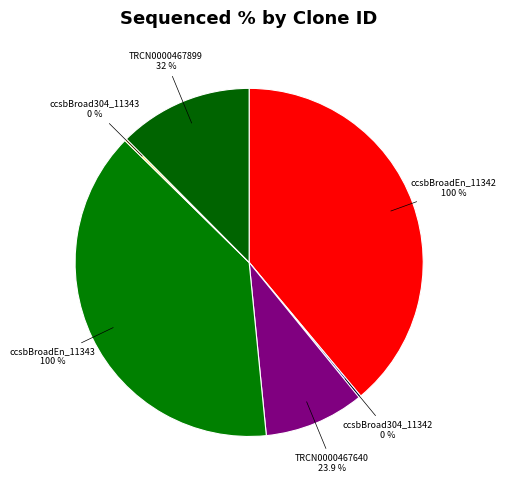

Is it true that TRCN0000467640 is 17% of the pie?

False